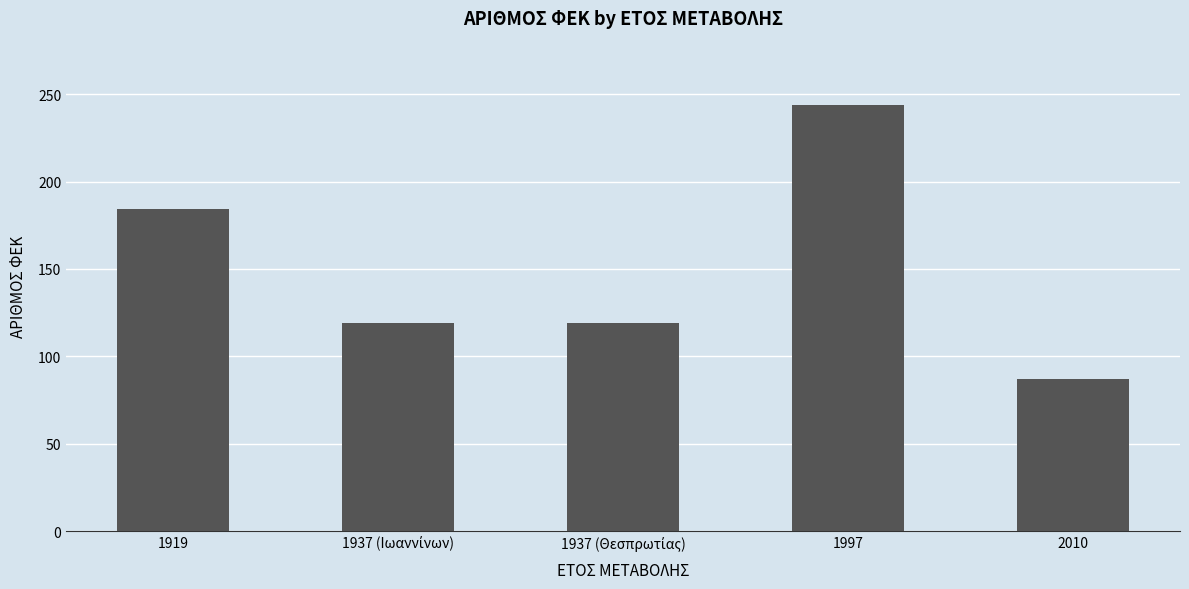

Which has a higher value, 1919 or 1997?

1997